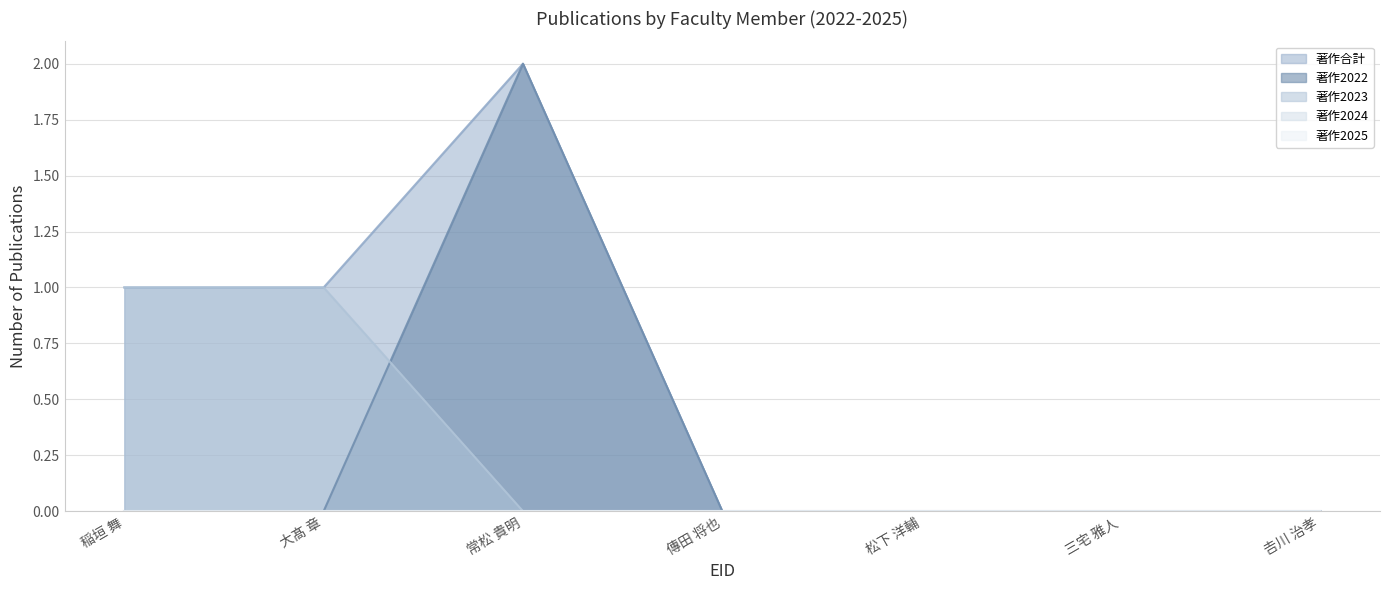

Does the chart have visible grid lines?

Yes